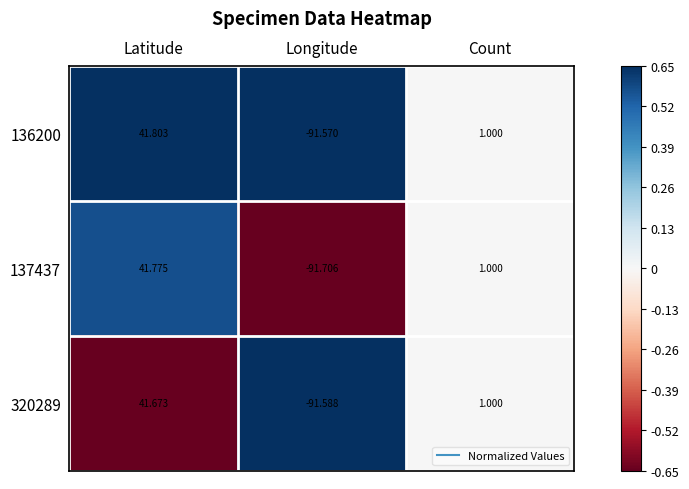

Where does the 320289 series first go above 1?

Latitude